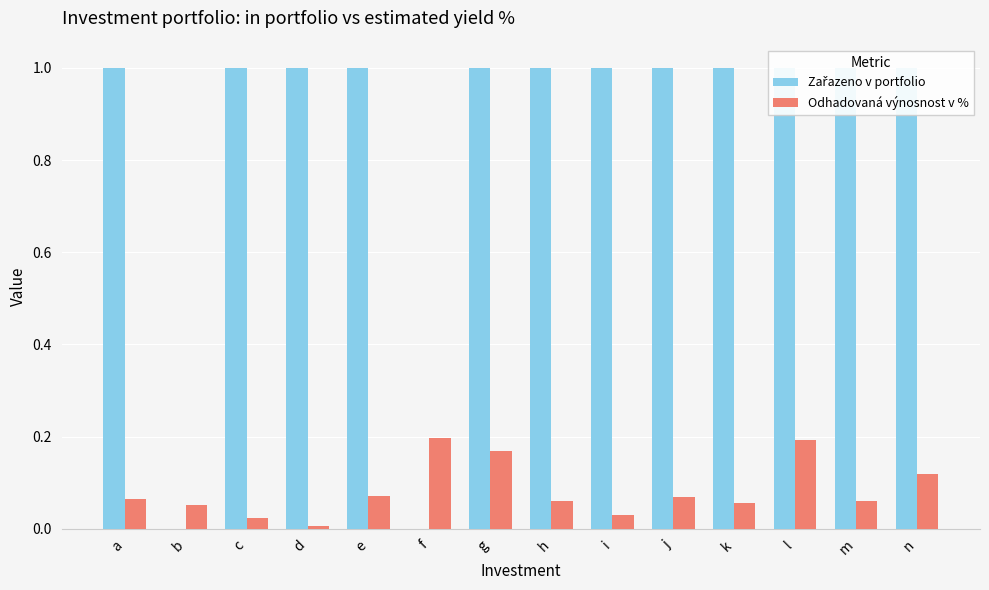

Which category has the lowest value across all series?

b